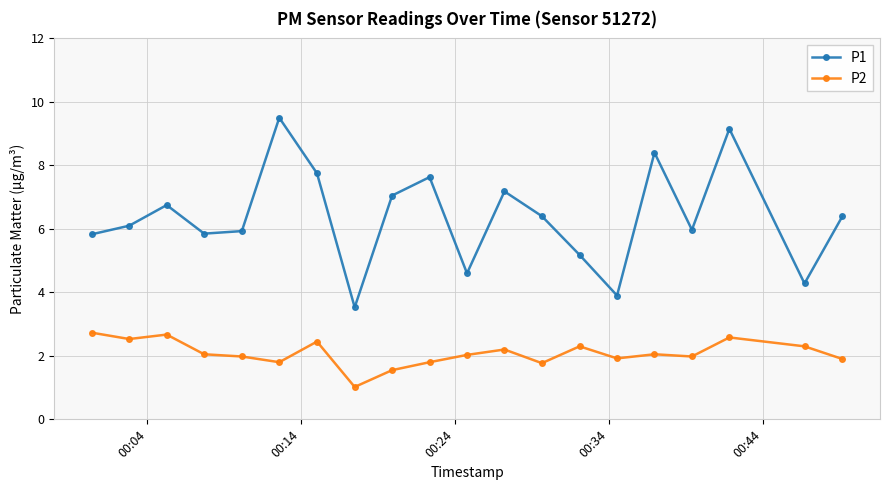

How many data points does each series have?

20